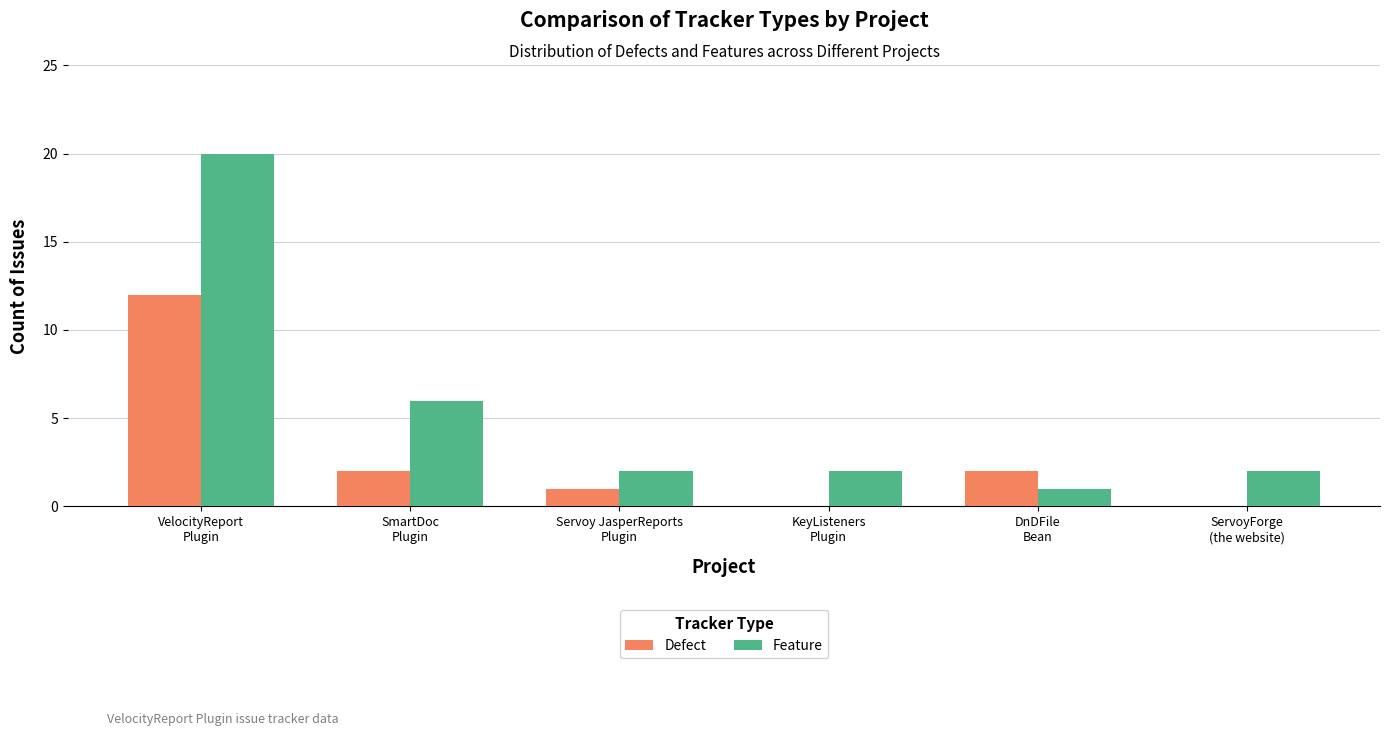

Reading left to right, what are all the values shown in this chart?

Defect: 12	2	1	0	2	0
Feature: 20	6	2	2	1	2